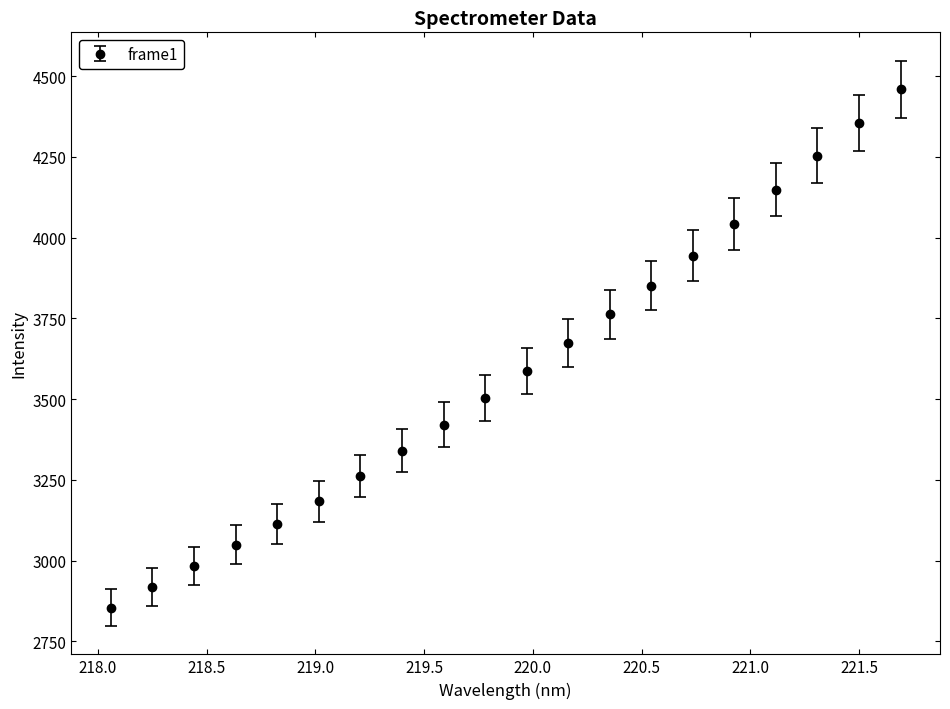

What is the sum of all values?

71704.4